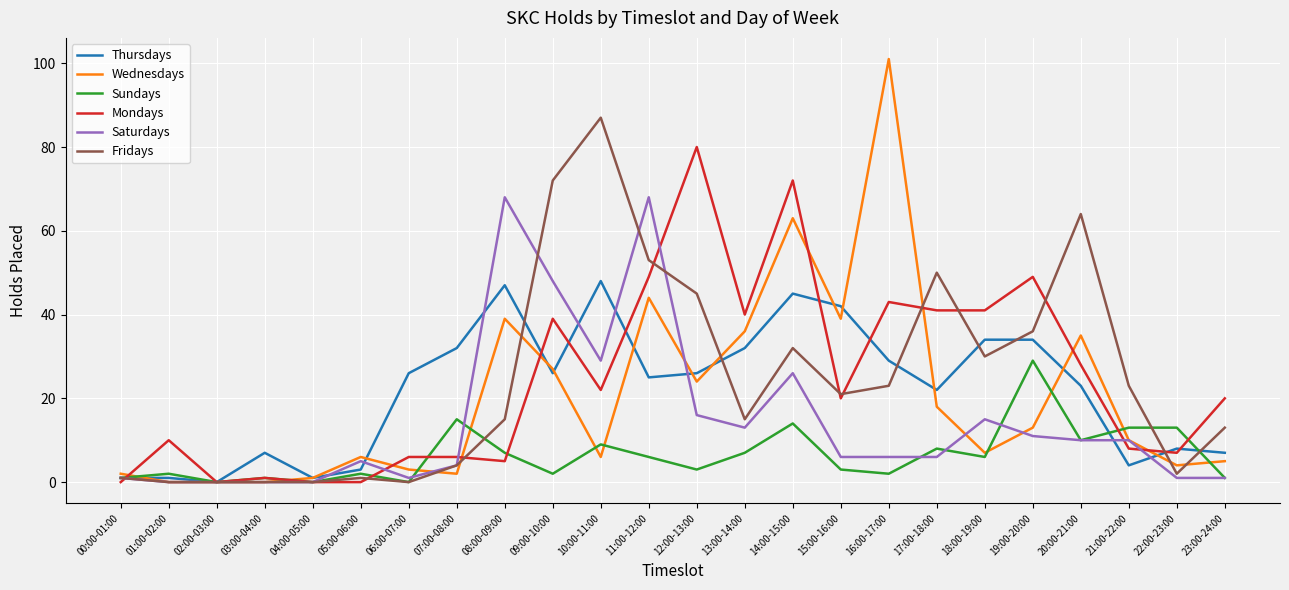

At 22:00-23:00, list the series in order from smallest to largest.

Saturdays, Fridays, Wednesdays, Mondays, Thursdays, Sundays